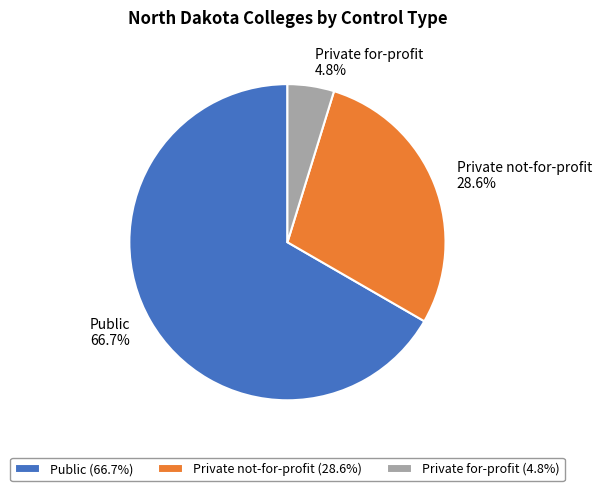

Count the number of slices in the pie.

3